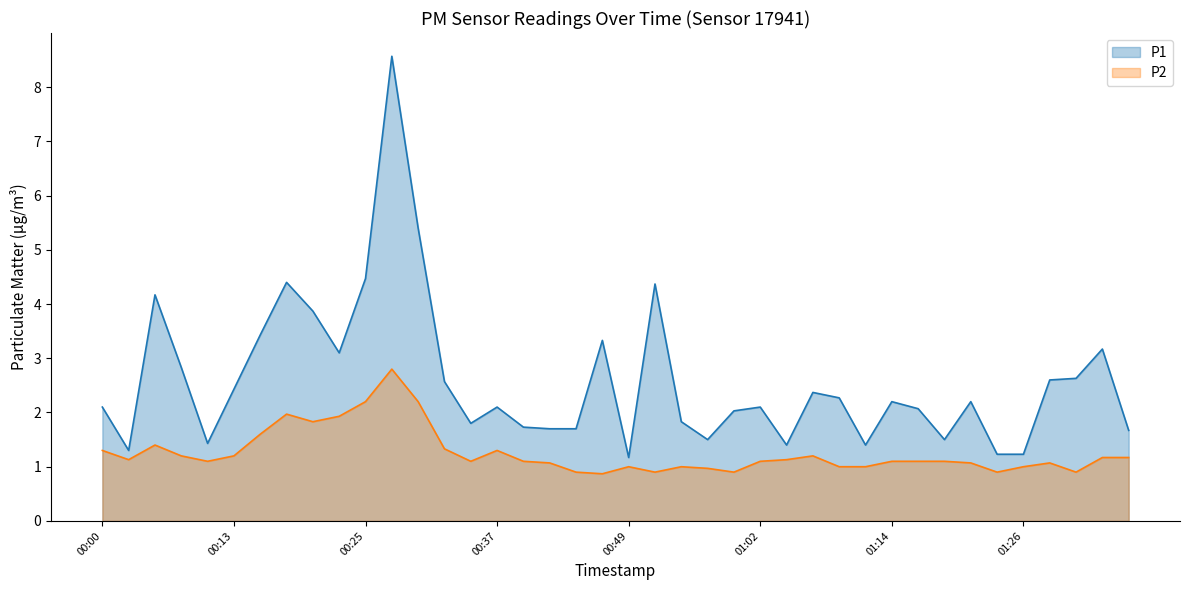

What is the sum of all P1 values?

103.4